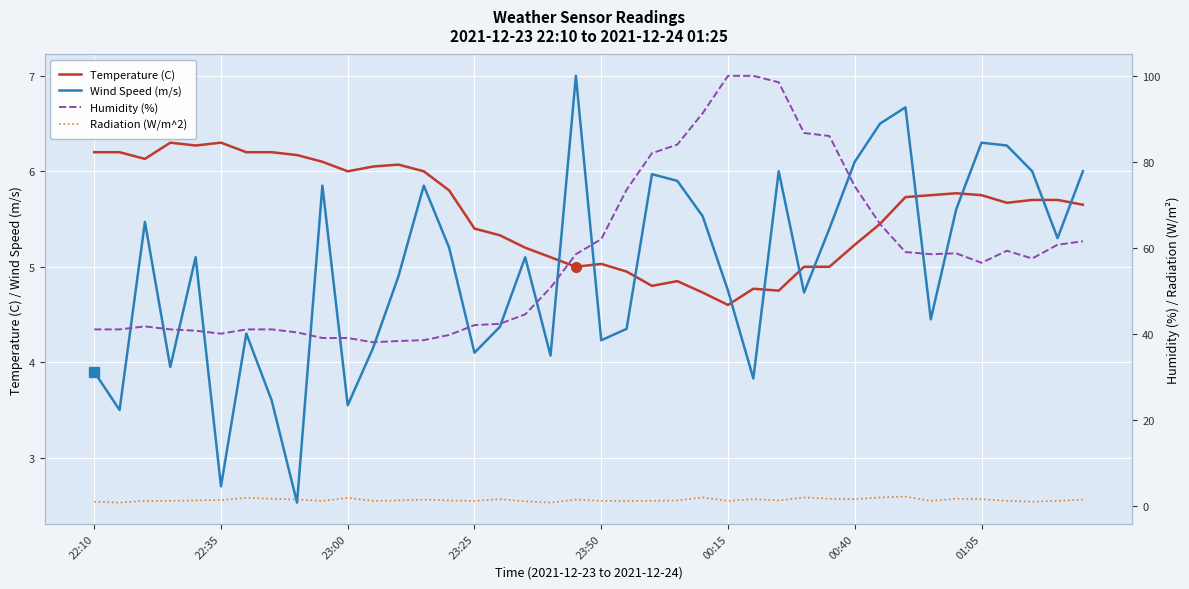

Which series has the widest spread of values?

Humidity (%)